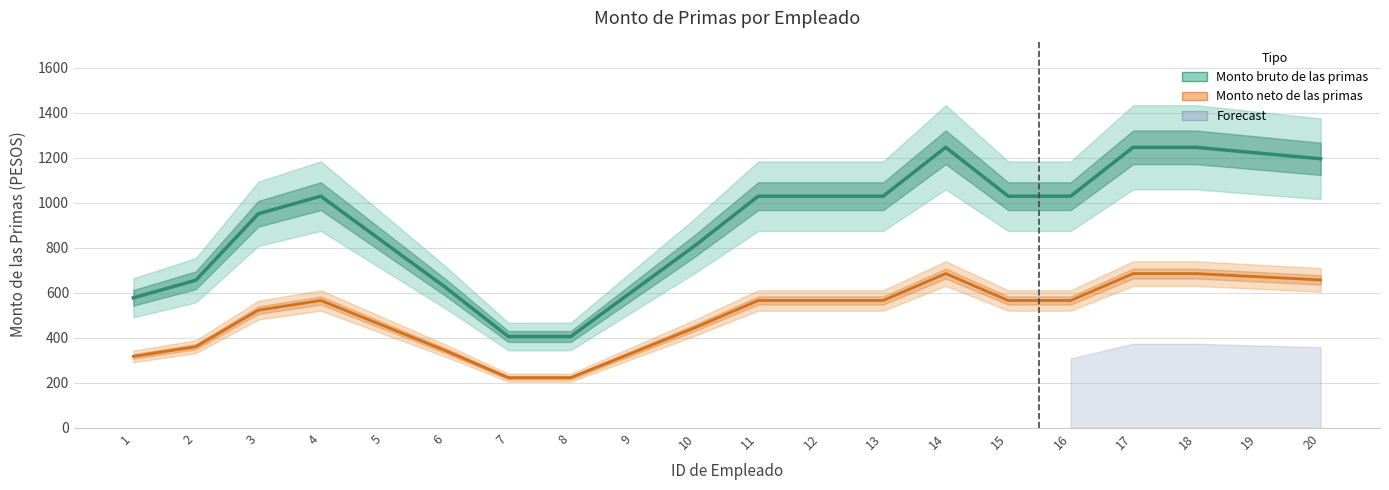

The value of Monto bruto de las primas at 15 is 1509.8. True or false?

False